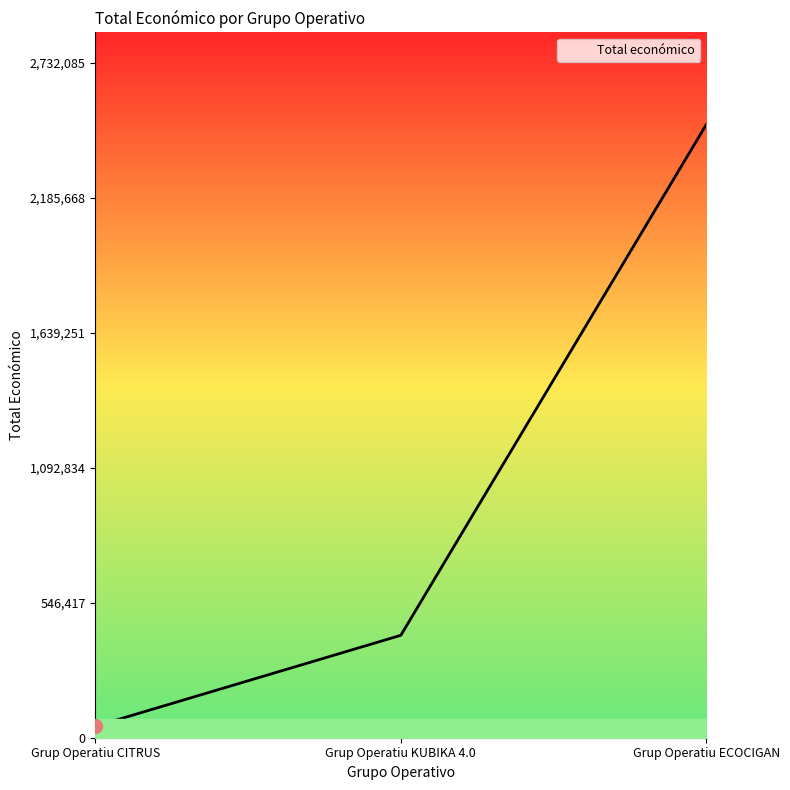

What is the change in value from Grup Operatiu CITRUS to Grup Operatiu ECOCIGAN?

+2437414